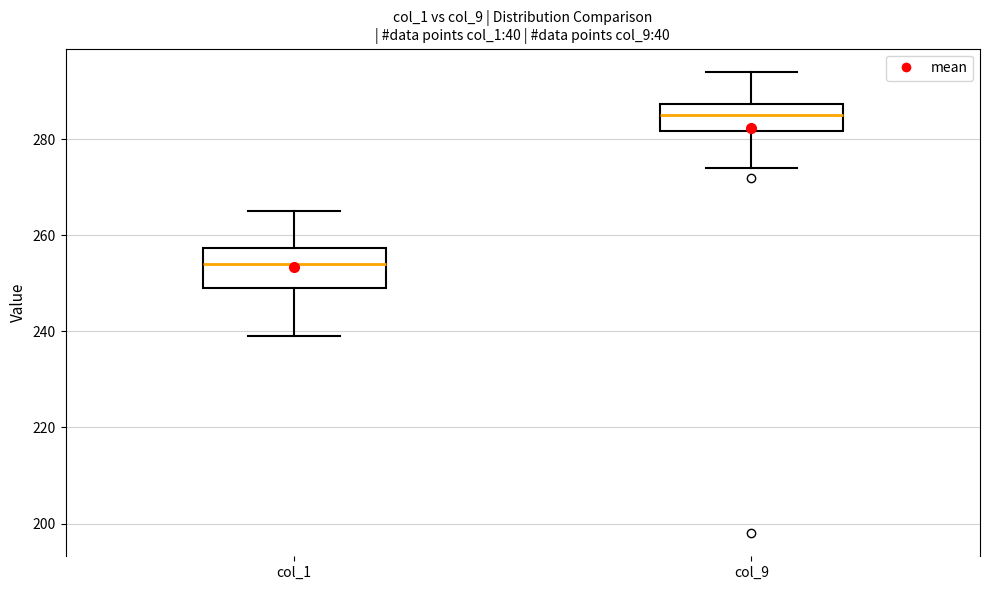

Which box has the lowest median line?

col_1